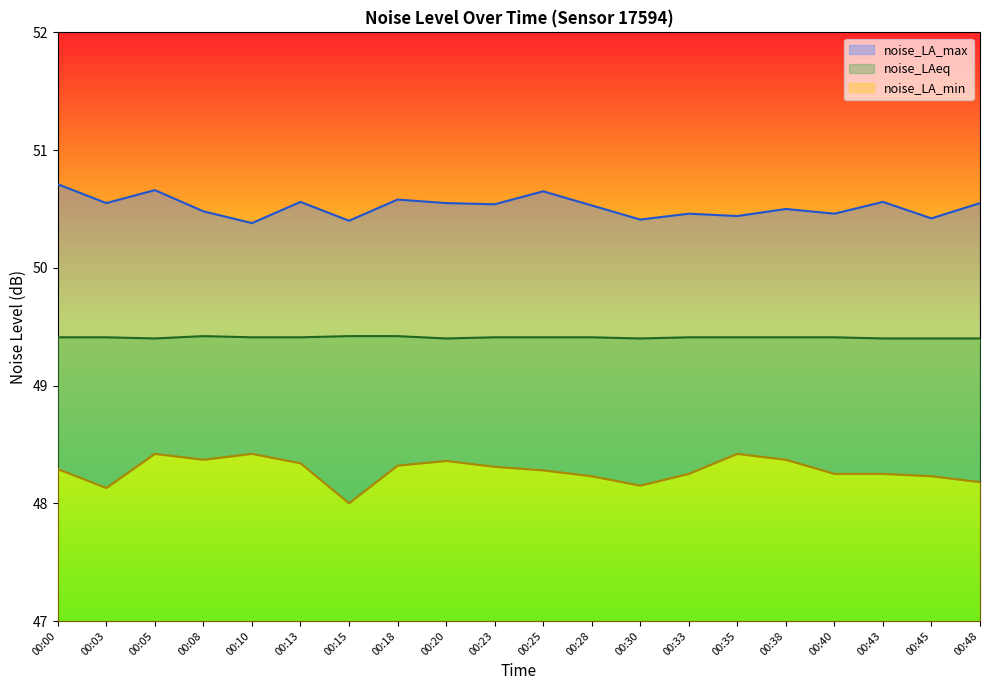

Which category has the lowest value in the noise_LA_min series?

00:15